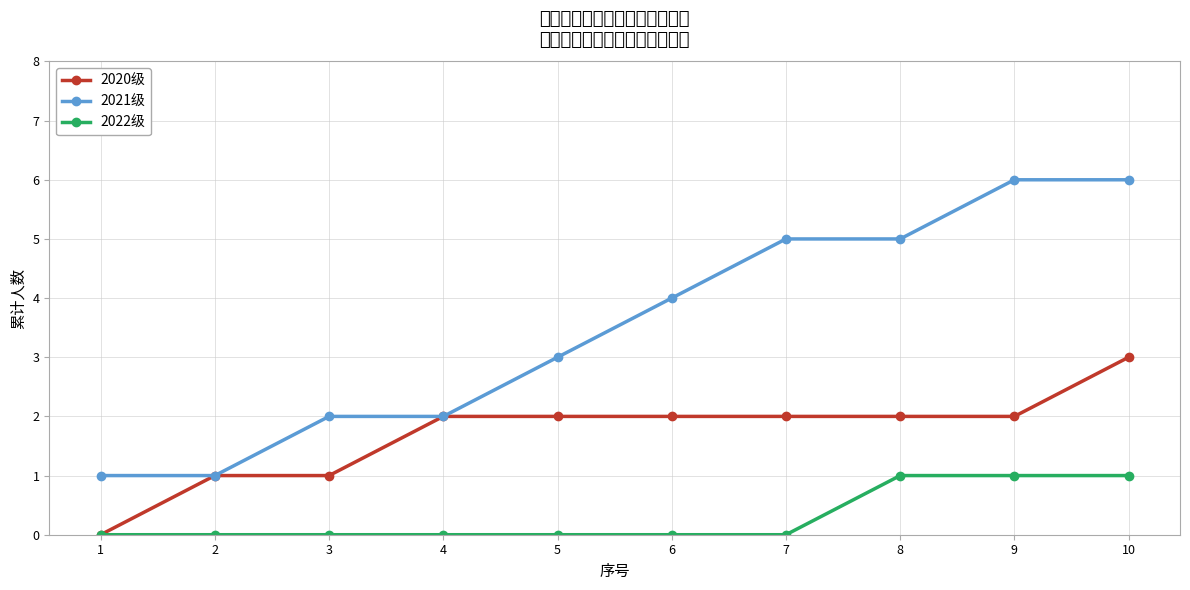

Reading right to left, transcribe all the data shown in this chart.

2020级: 10=3	9=2	8=2	7=2	6=2	5=2	4=2	3=1	2=1	1=0
2021级: 10=6	9=6	8=5	7=5	6=4	5=3	4=2	3=2	2=1	1=1
2022级: 10=1	9=1	8=1	7=0	6=0	5=0	4=0	3=0	2=0	1=0